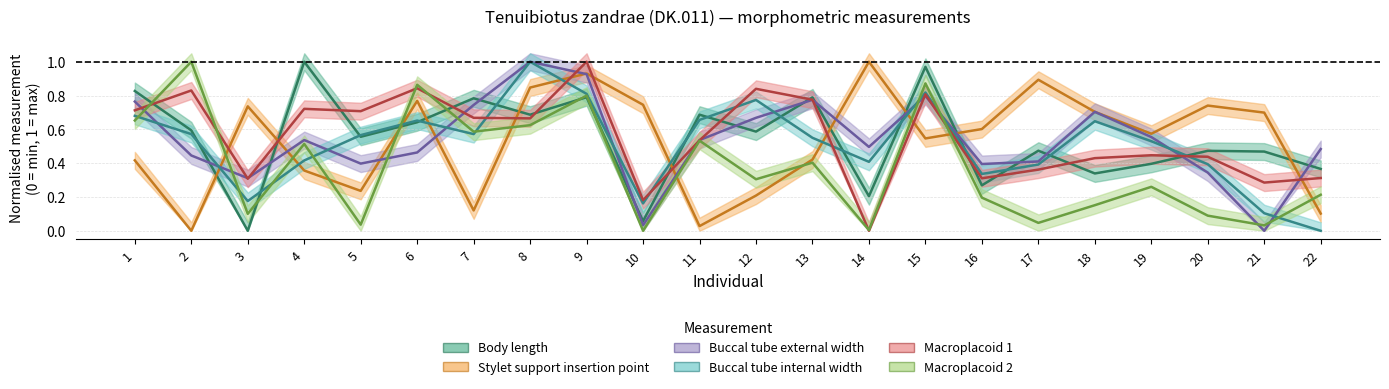

True or false: Macroplacoid 1 has a value of 0.7 at 11.

False